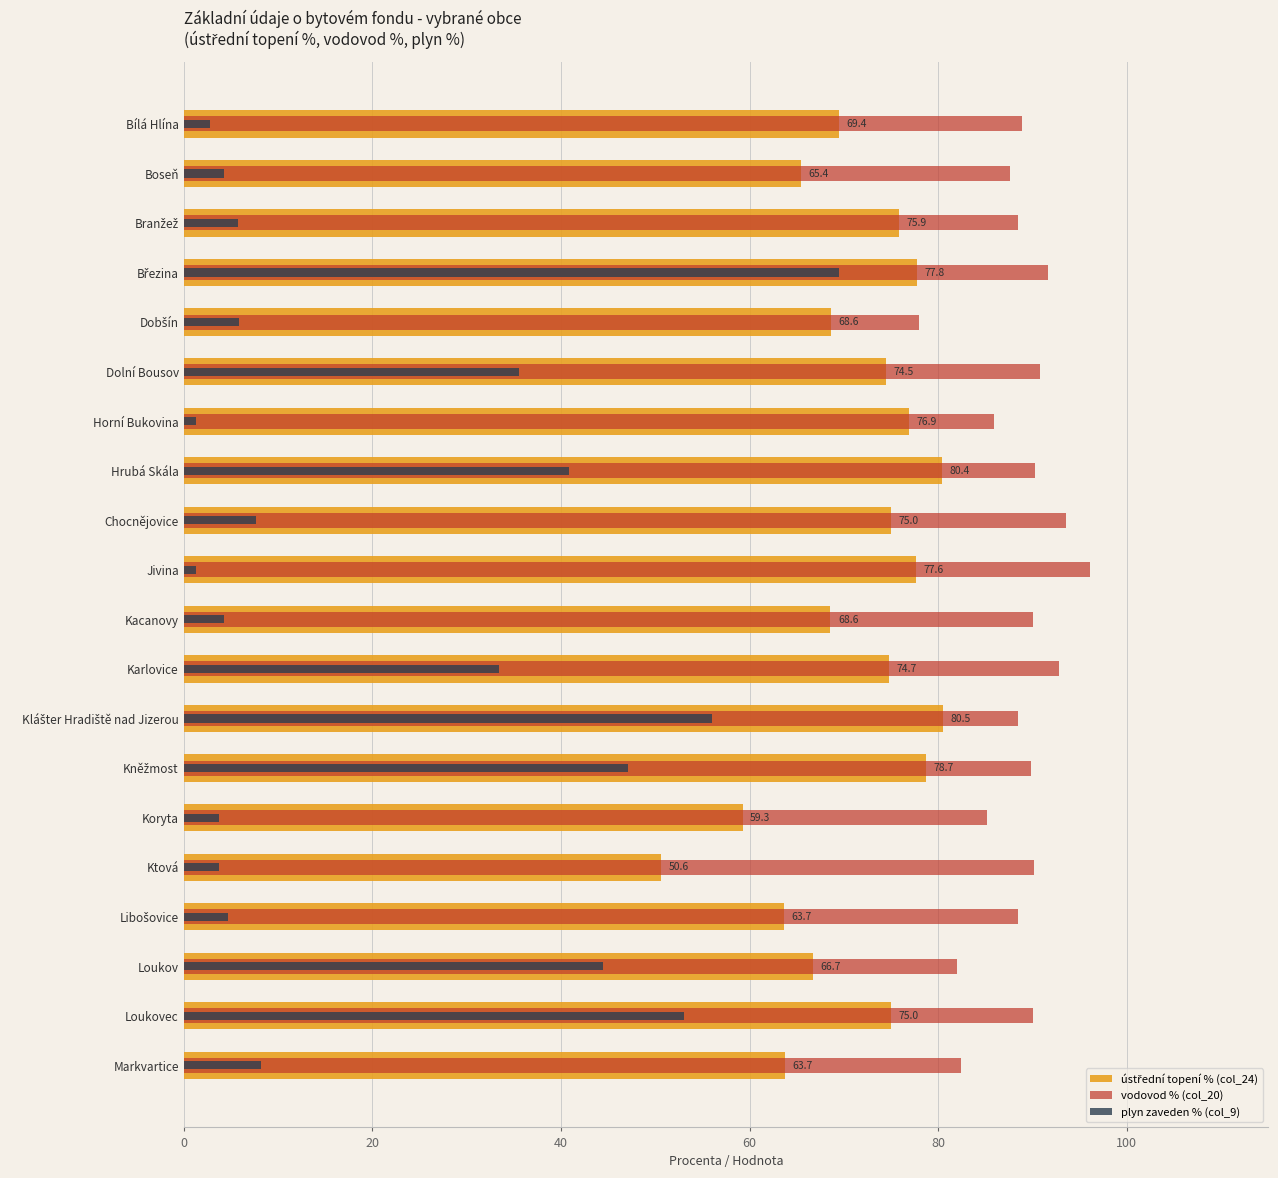

How many bars are there in each group?

3